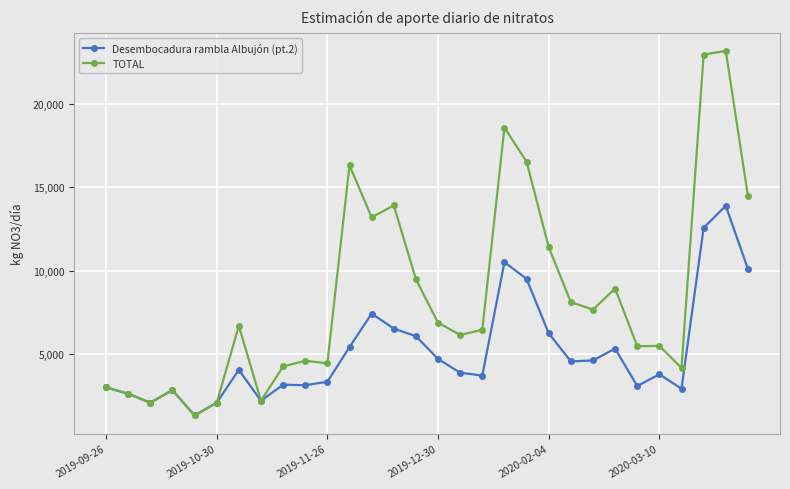

What are all the series names shown in the legend?

Desembocadura rambla Albujón (pt.2), TOTAL